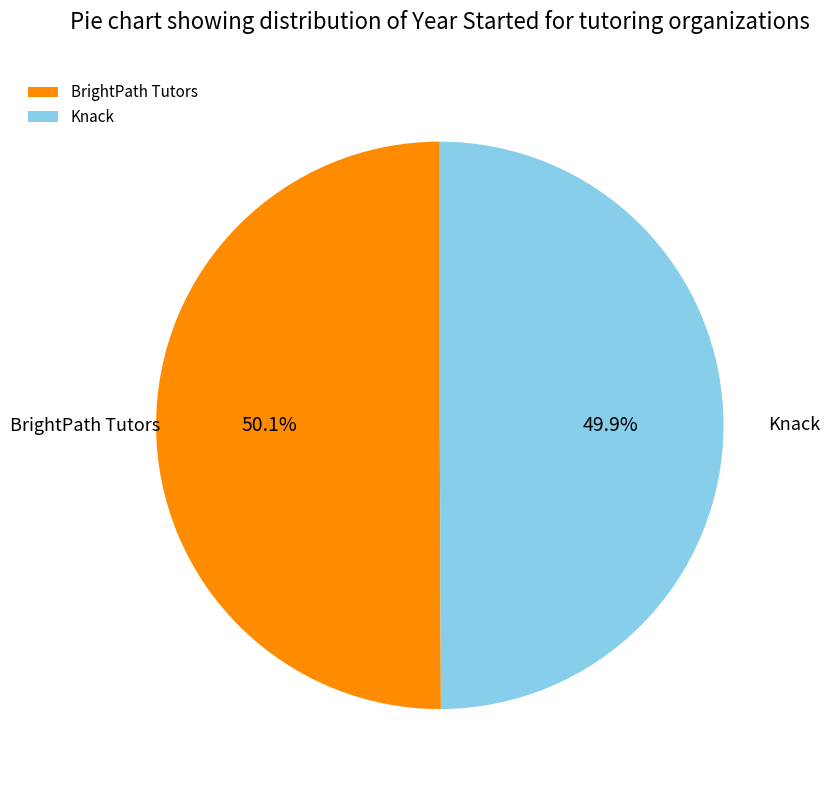

Is there any slice that represents more than half of the pie?

Yes